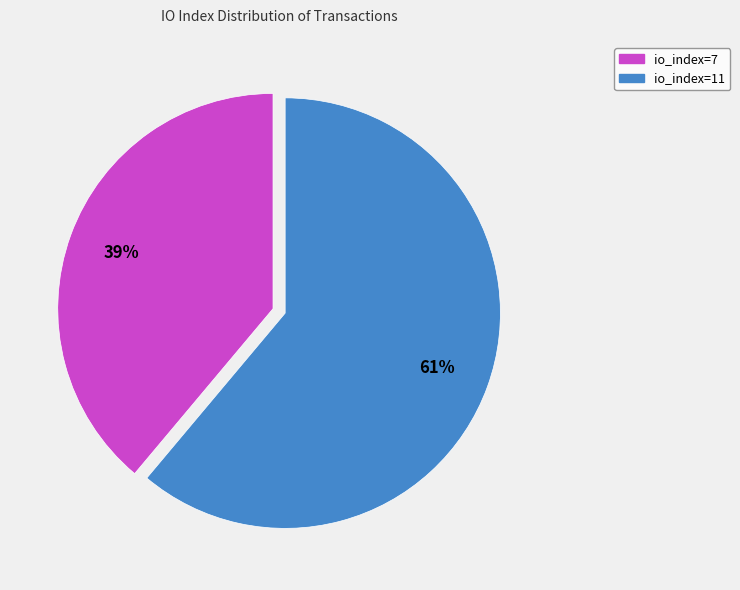

Does io_index=11 represent more than half of the total?

Yes